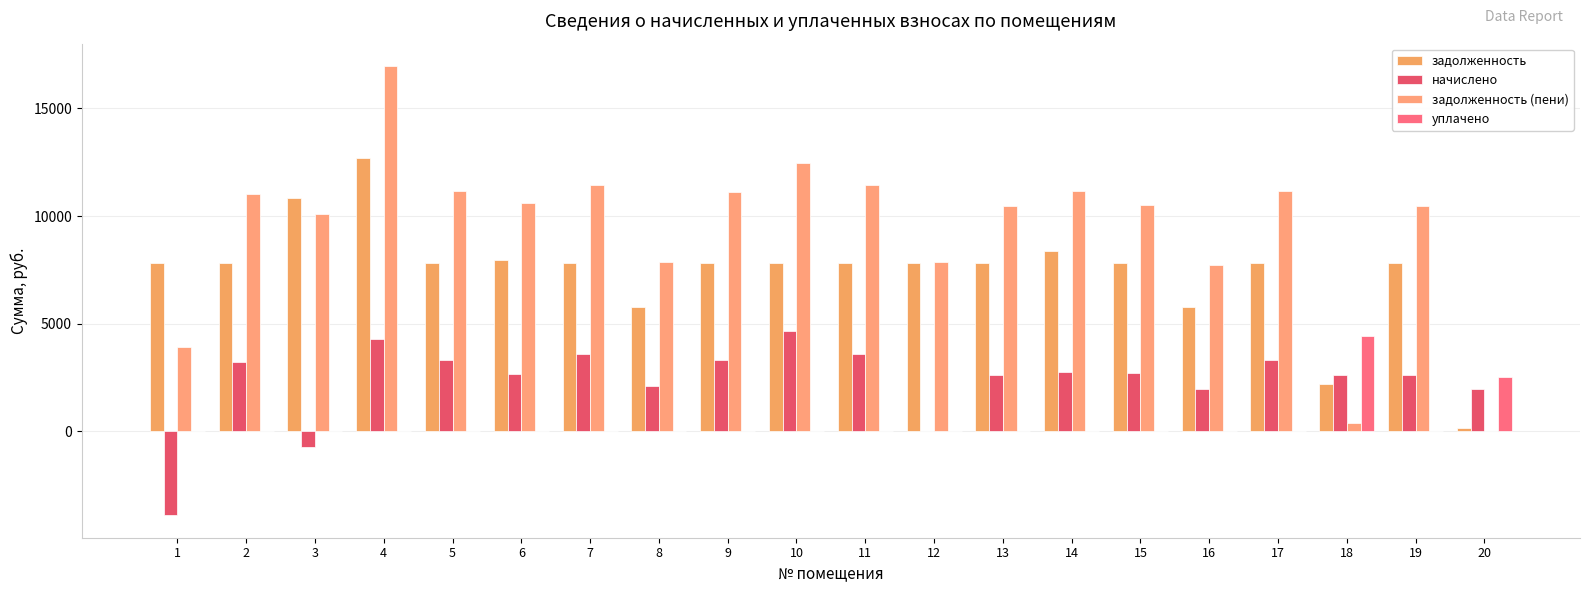

The задолженность (пени) series shows 3119.7 at 13. True or false?

False